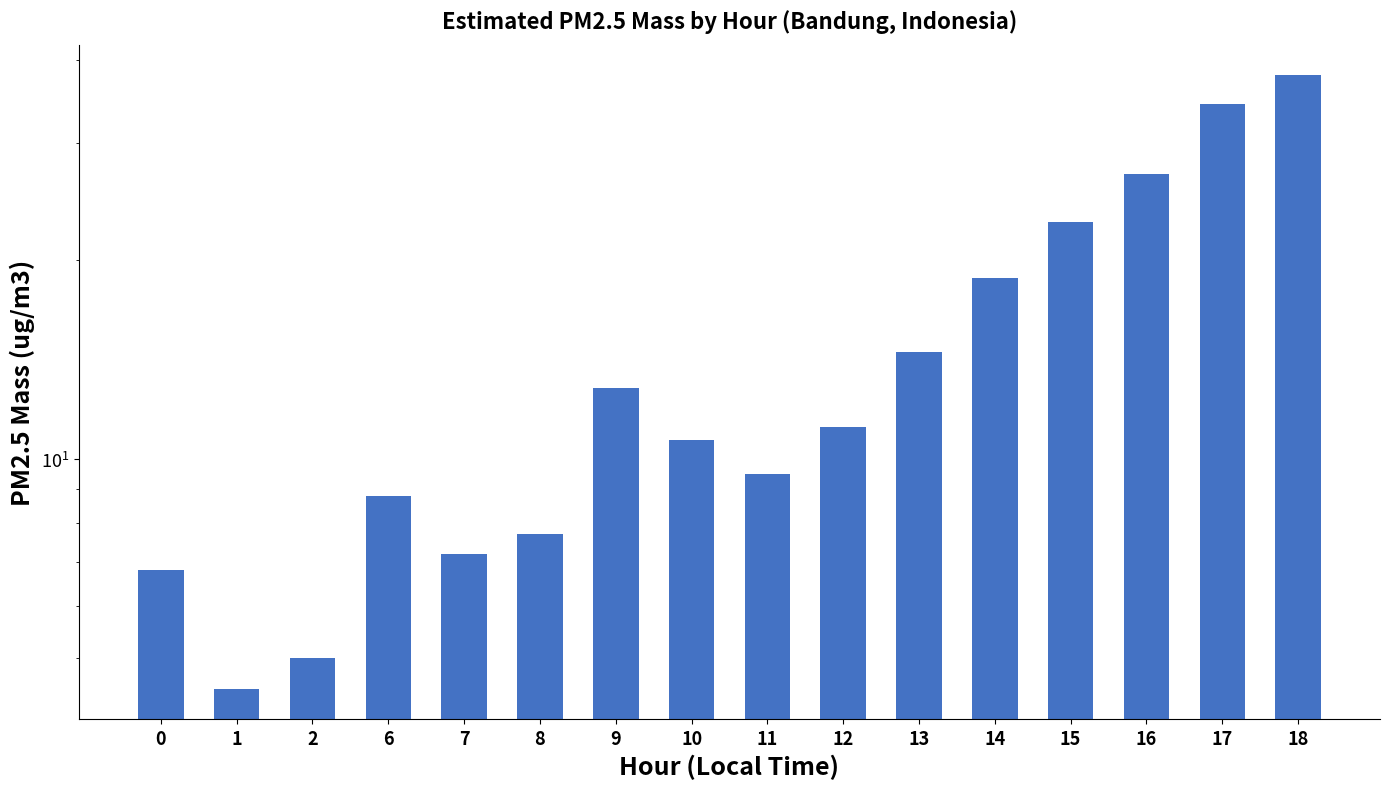

Are the bars grouped side by side (vs. stacked)?

No